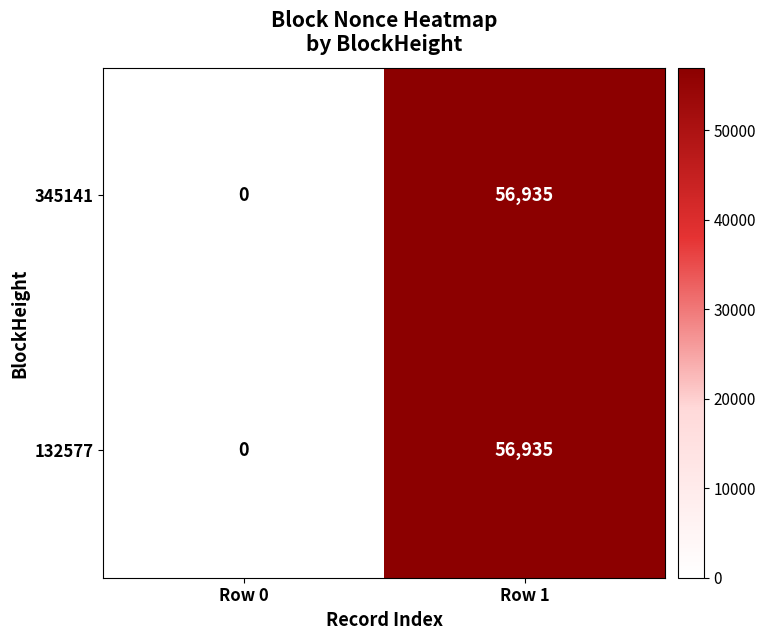

What is the sum of all 345141 values?

56935